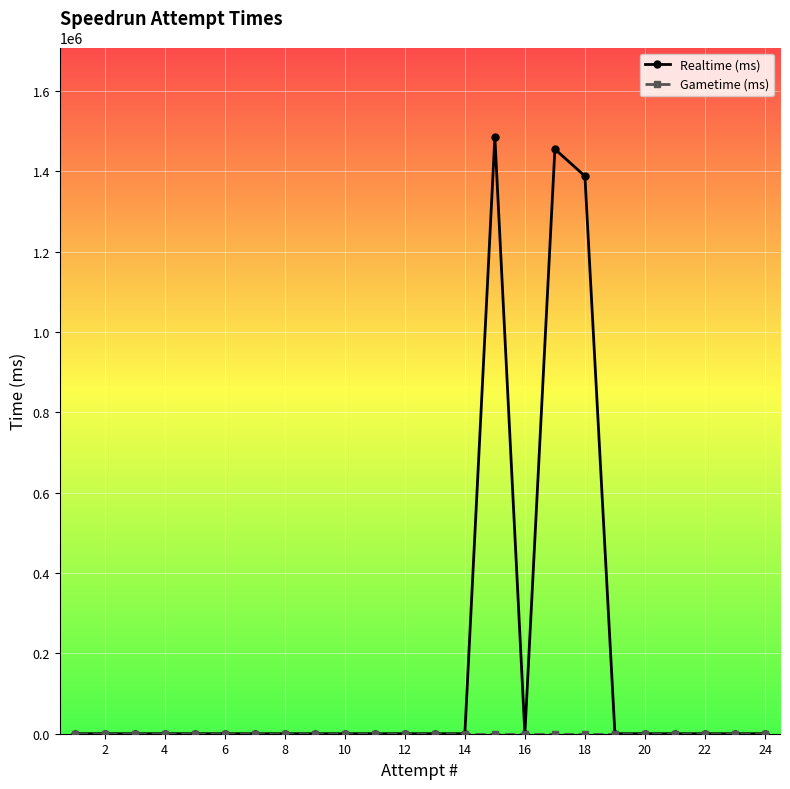

Which series has the largest total across all categories?

Realtime (ms)